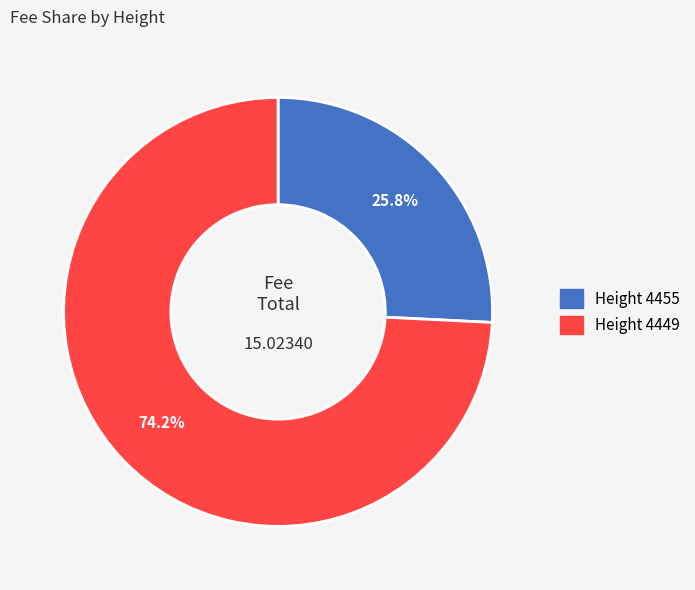

Rank the categories by value from lowest to highest.

4455, 4449